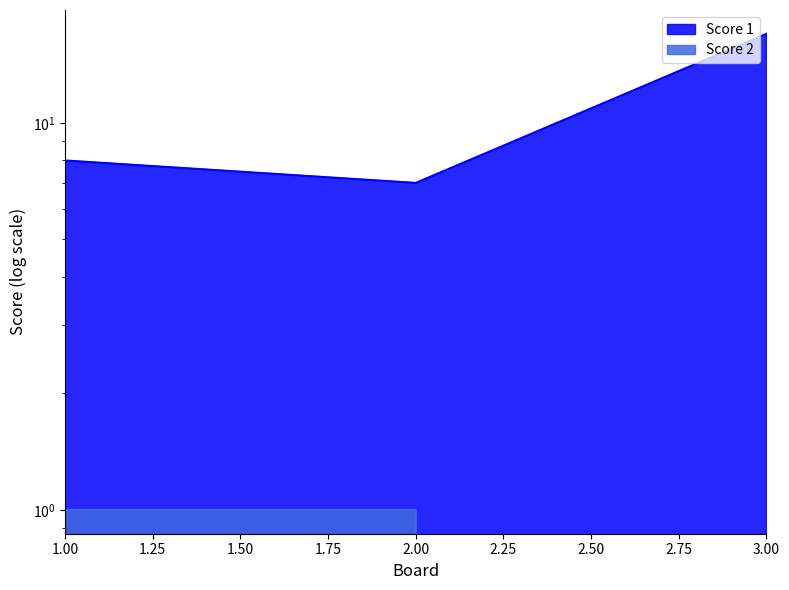

List the series in order of their peak value, highest first.

Score 1, Score 2